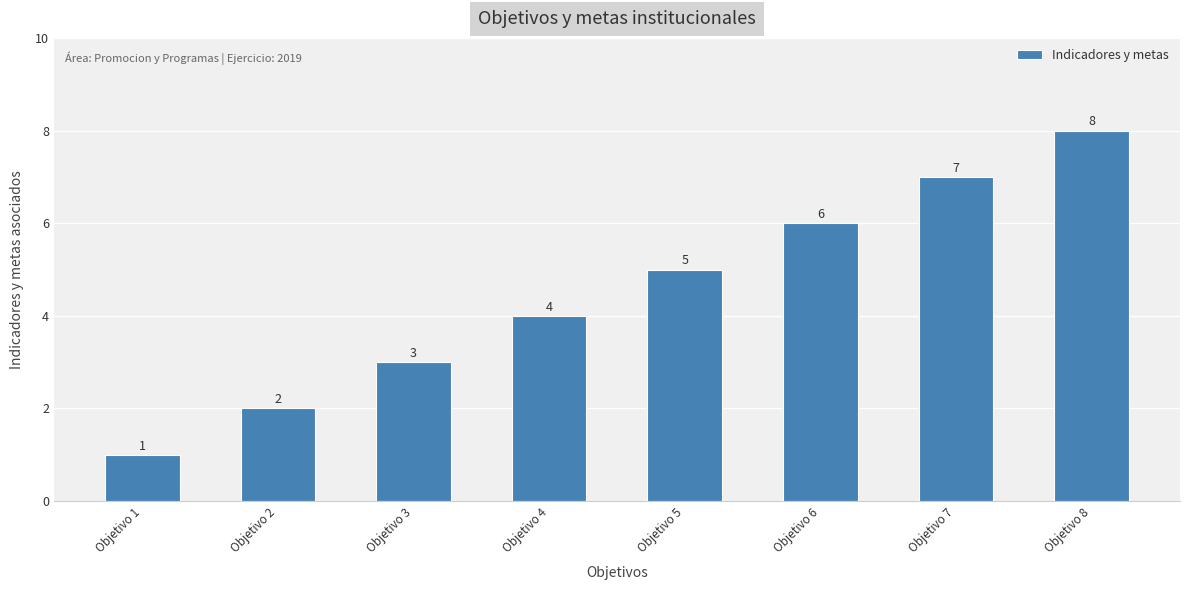

What is the change in value from Objetivo 3 to Objetivo 8?

+5